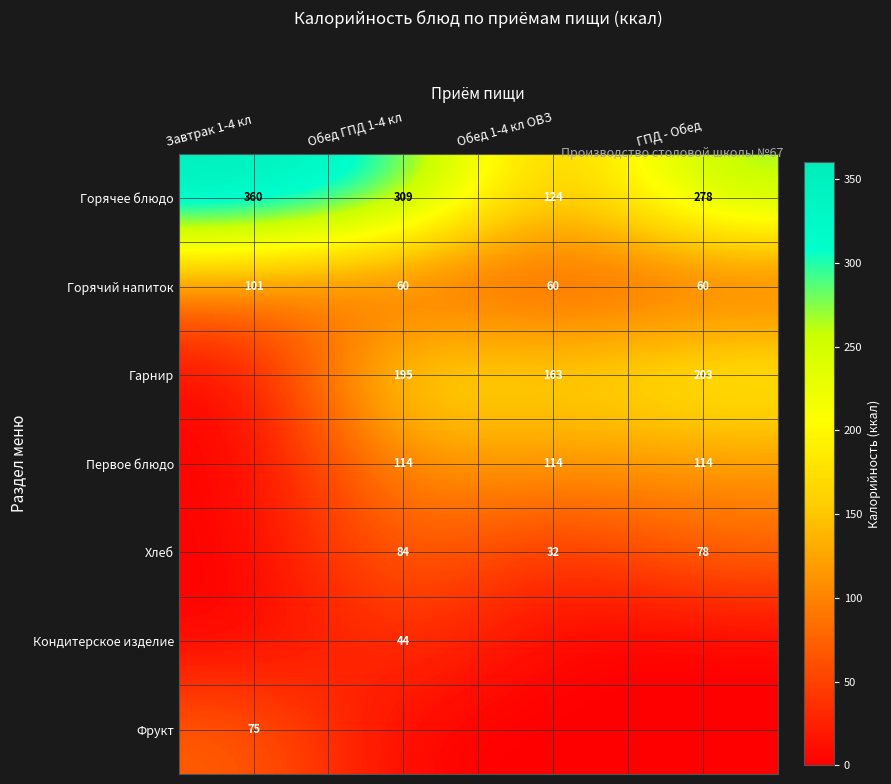

Is it true that Кондитерское изделие equals 44 at Обед ГПД 1-4 кл?

True